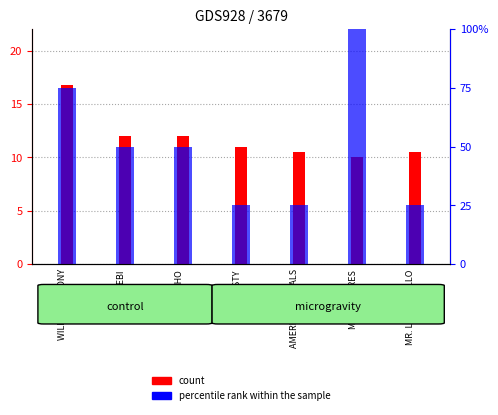

Reading left to right, extract all data points from this chart.

count: 16.8	12.0	12.0	11.0	10.5	10.0	10.5
percentile rank within the sample: 0.1	0.1	0.1	0.0	0.0	0.1	0.0